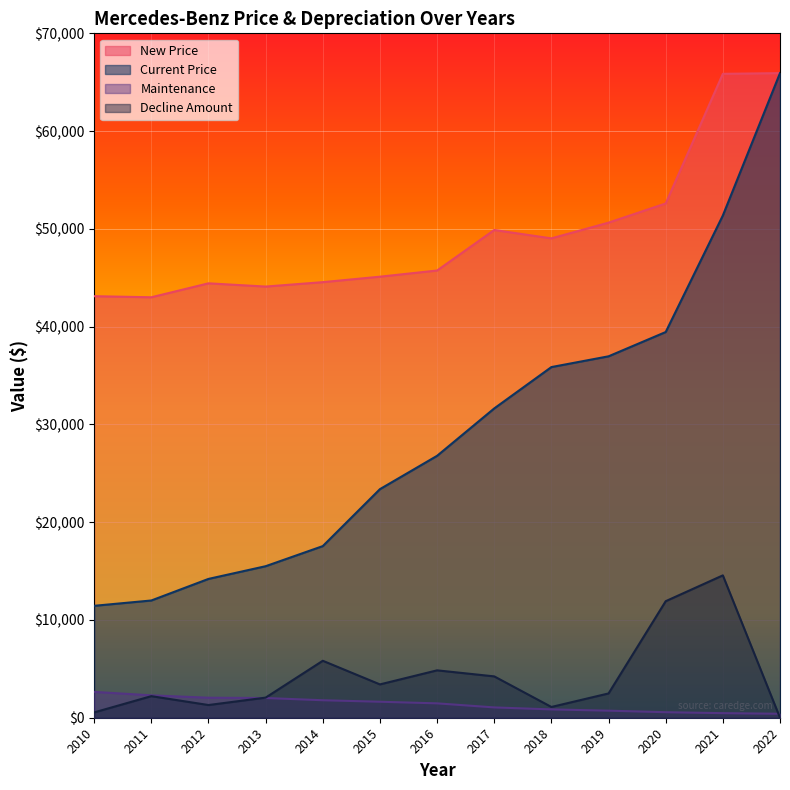

What is the difference between the maximum and minimum values in the Maintenance series?

2237